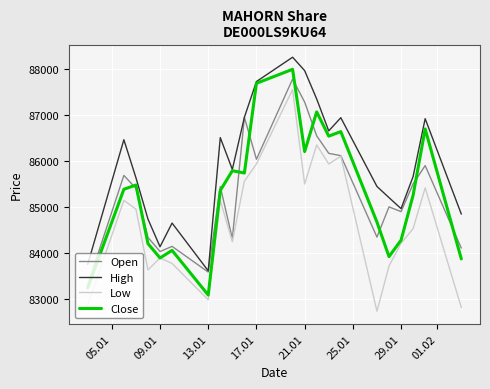

What is the smallest value displayed?

82745